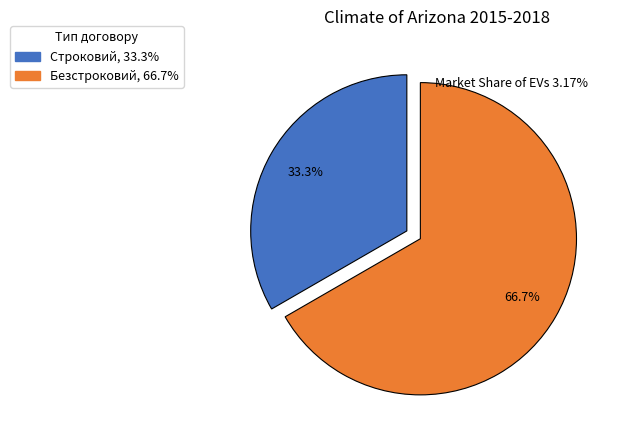

Which has a higher value, Безстроковий or Строковий?

Безстроковий